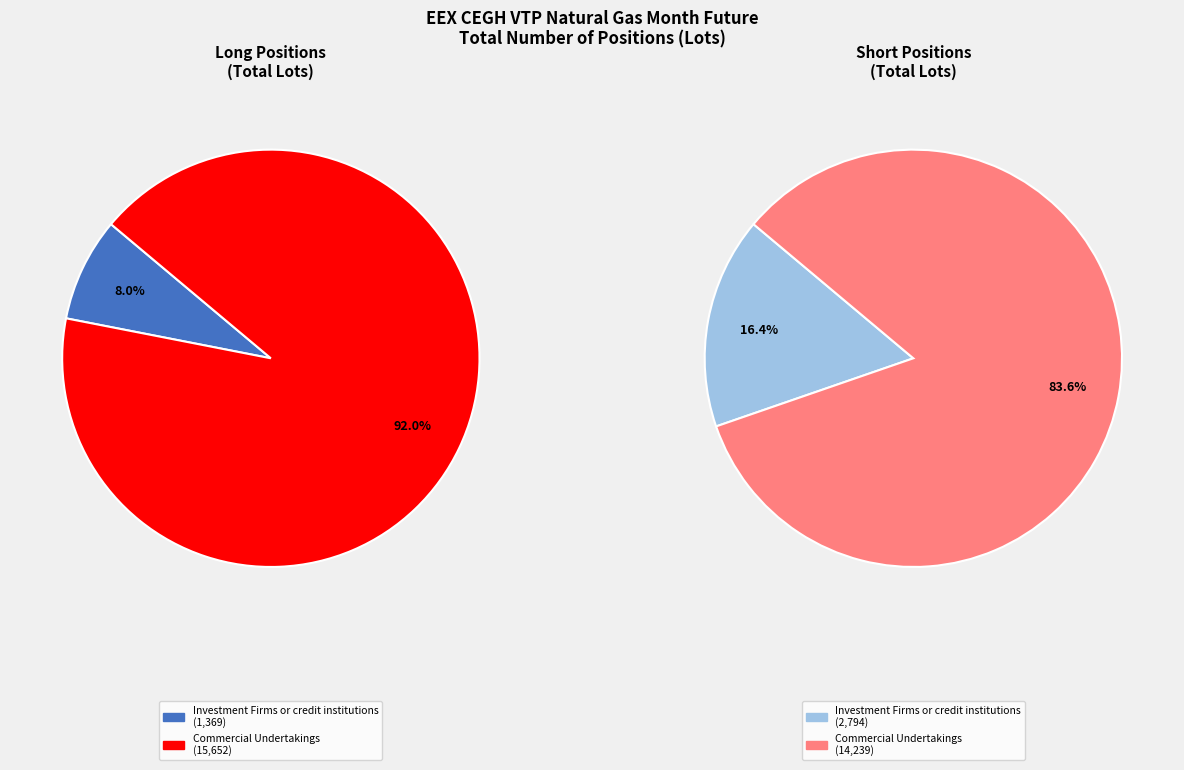

Rank the series at Investment Firms or credit institutions from lowest to highest value.

Long, Short